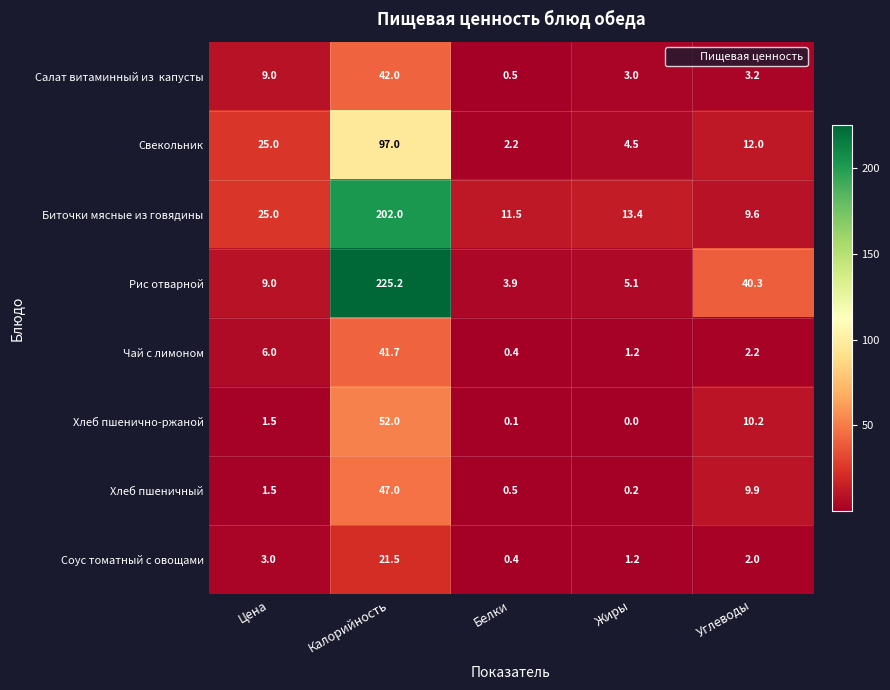

Which category has the highest value across all series?

Калорийность